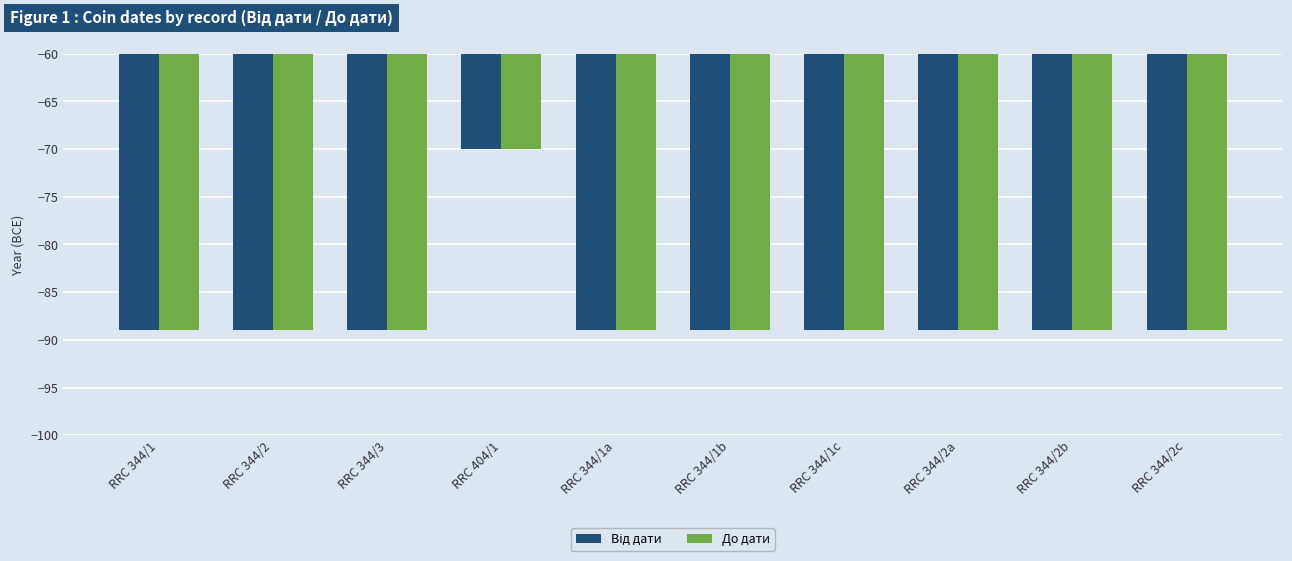

At which category is the sum across all series the highest?

RRC 404/1